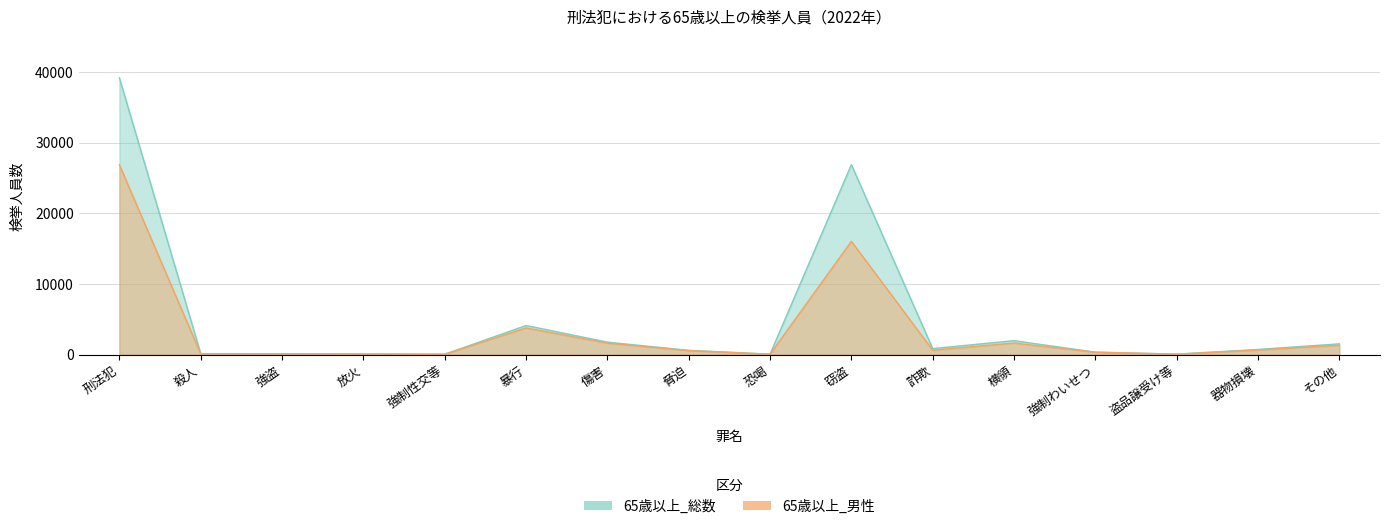

True or false: 65歳以上_男性 has more than 0 points higher than both neighbors.

True